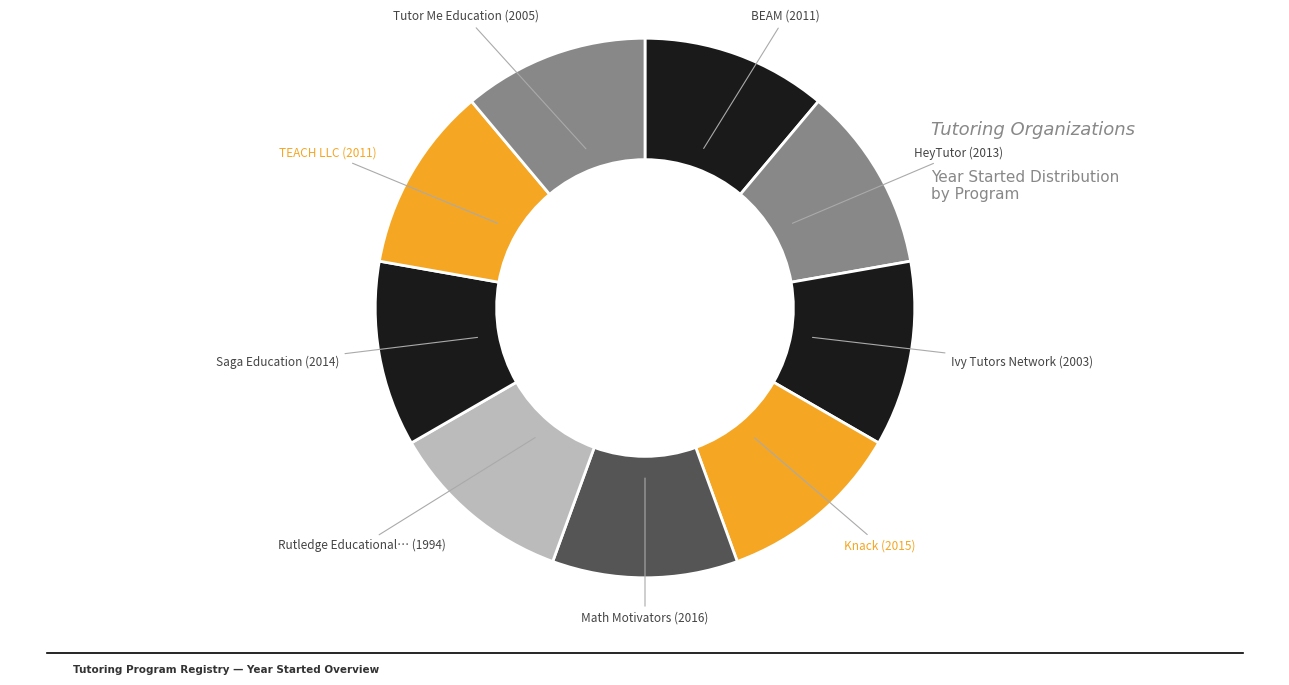

How many slices are in this pie chart?

9